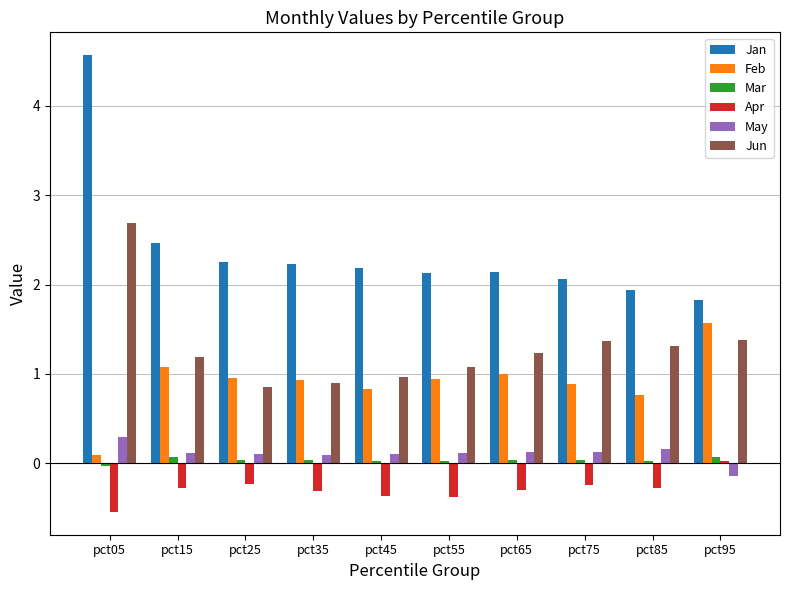

How many groups of bars are there?

10